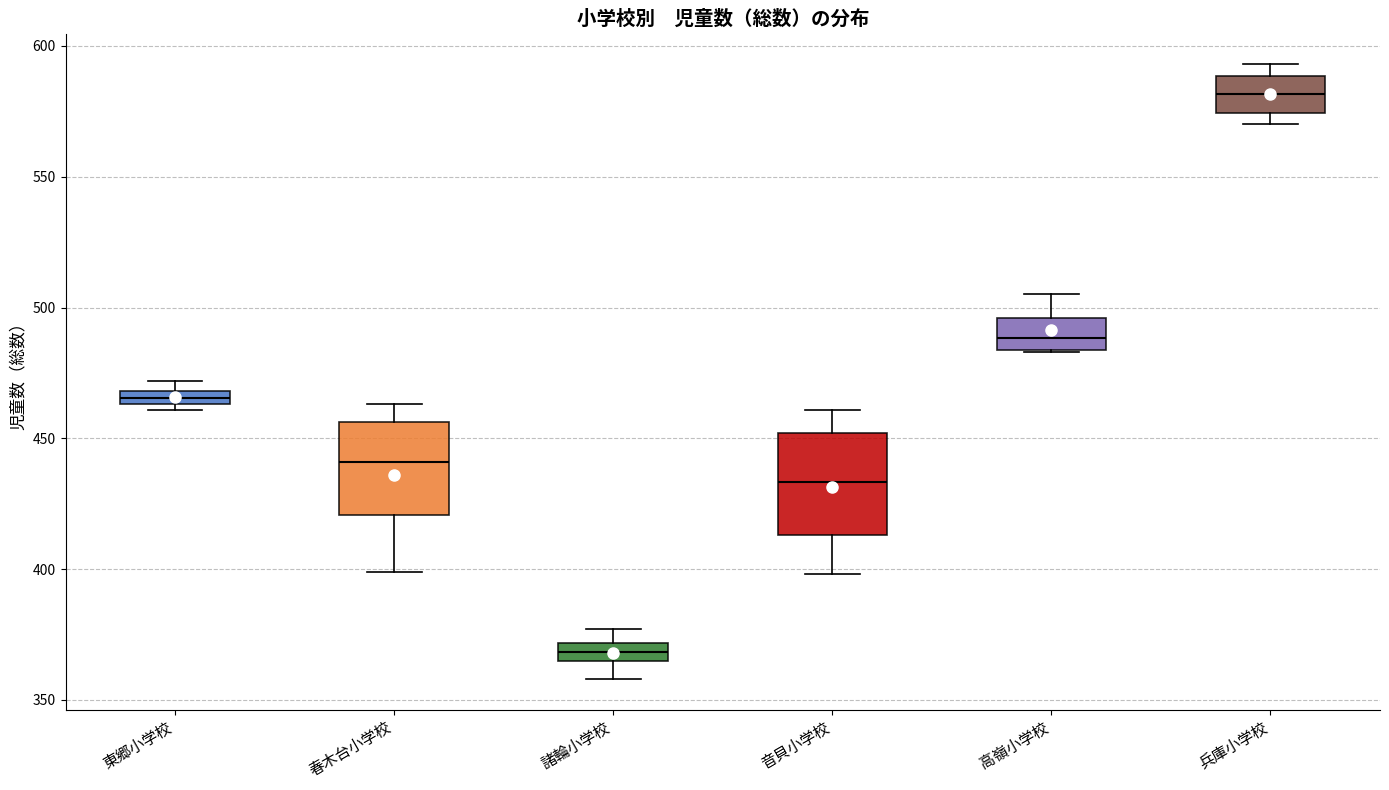

Which box has the lowest median line?

諸輪小学校